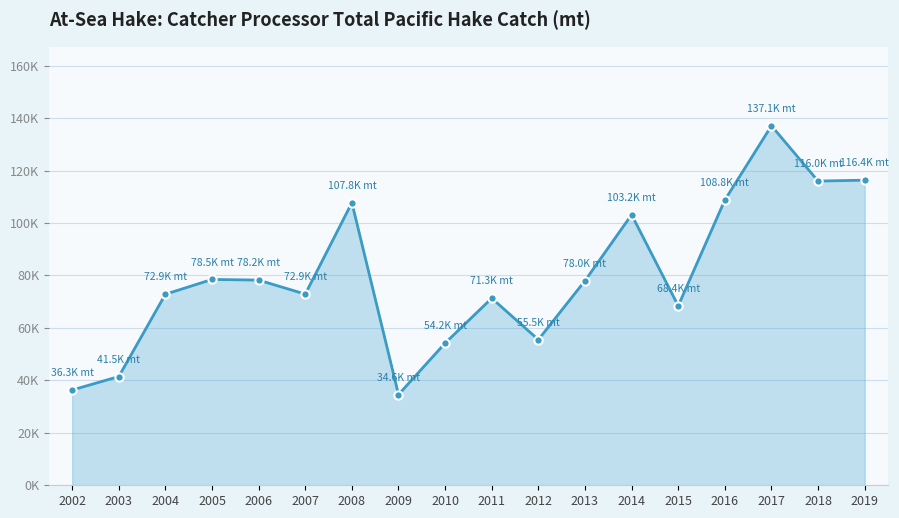

Is this an area chart (filled region under the line)?

Yes